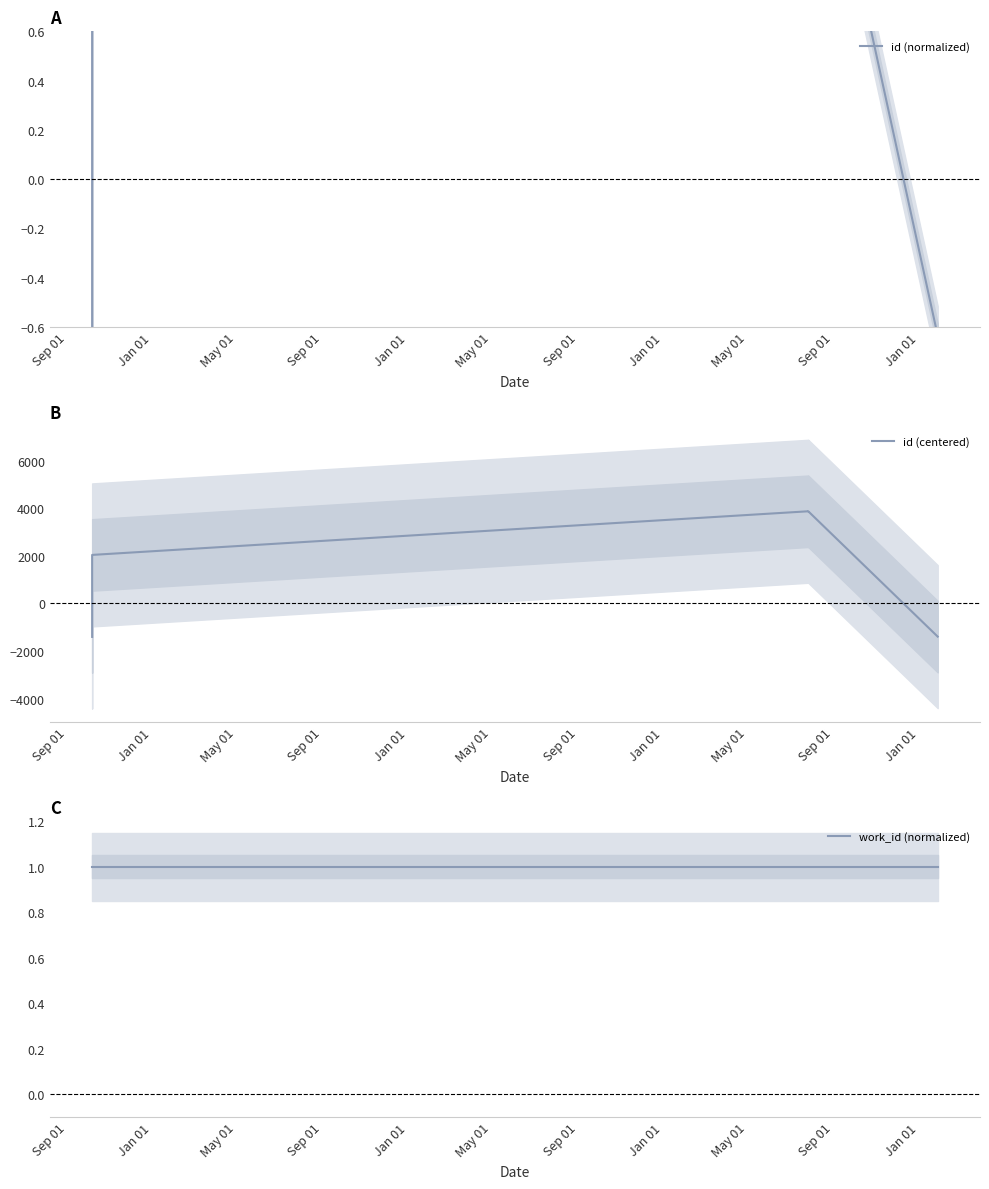

Is the value of id (centered) at May 01 greater than the value of id (normalized) at May 01?

No